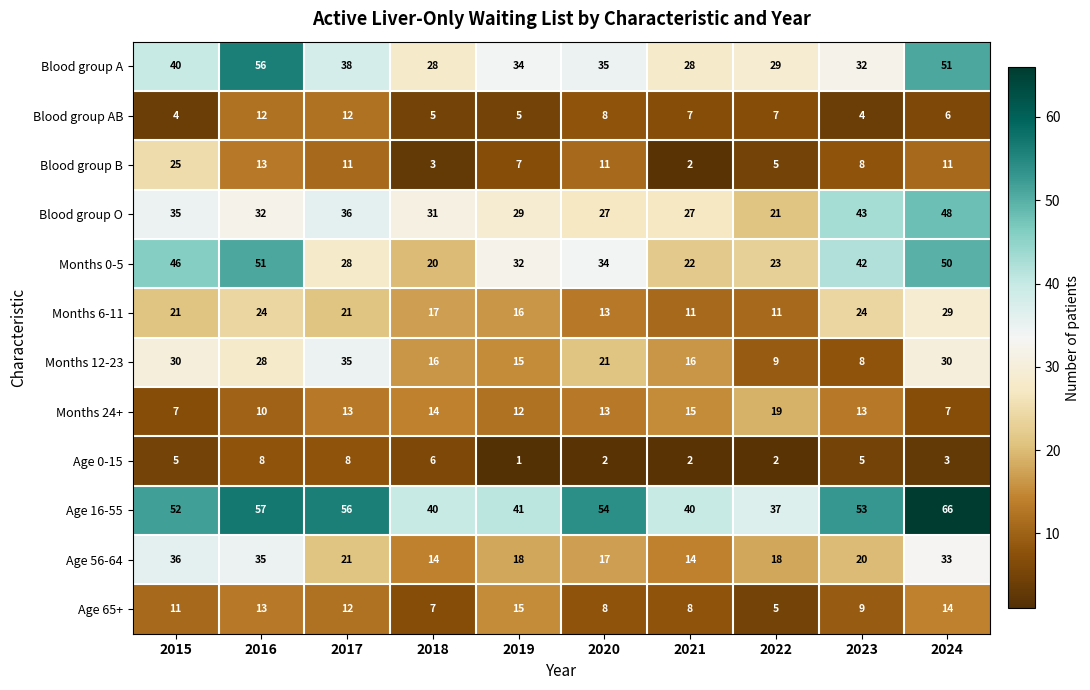

What is the total value across all series at 2019?

225